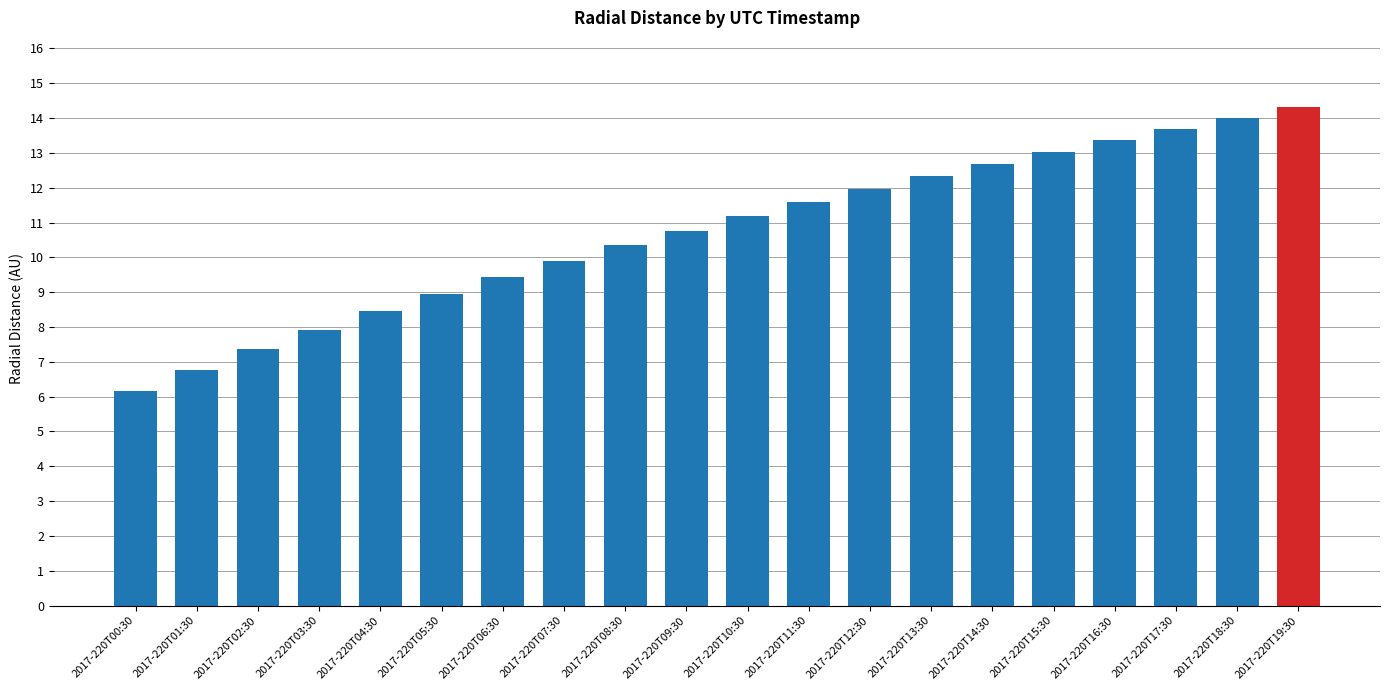

What is the label of the 6th bar from the left?

2017-220T05:30